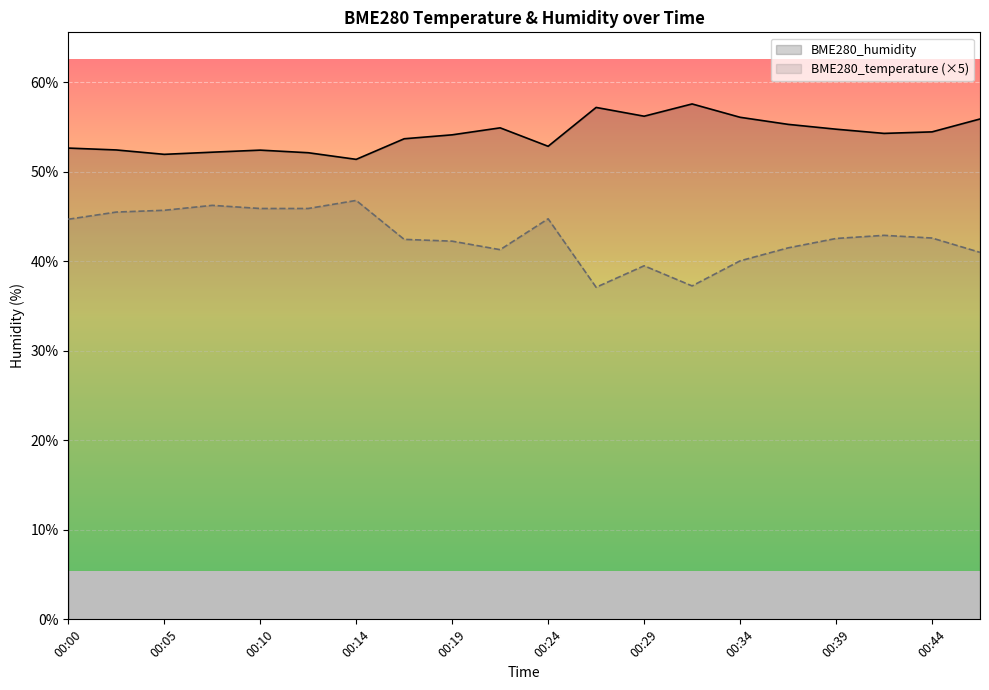

At which category does BME280_humidity reach its first local valley?

00:05